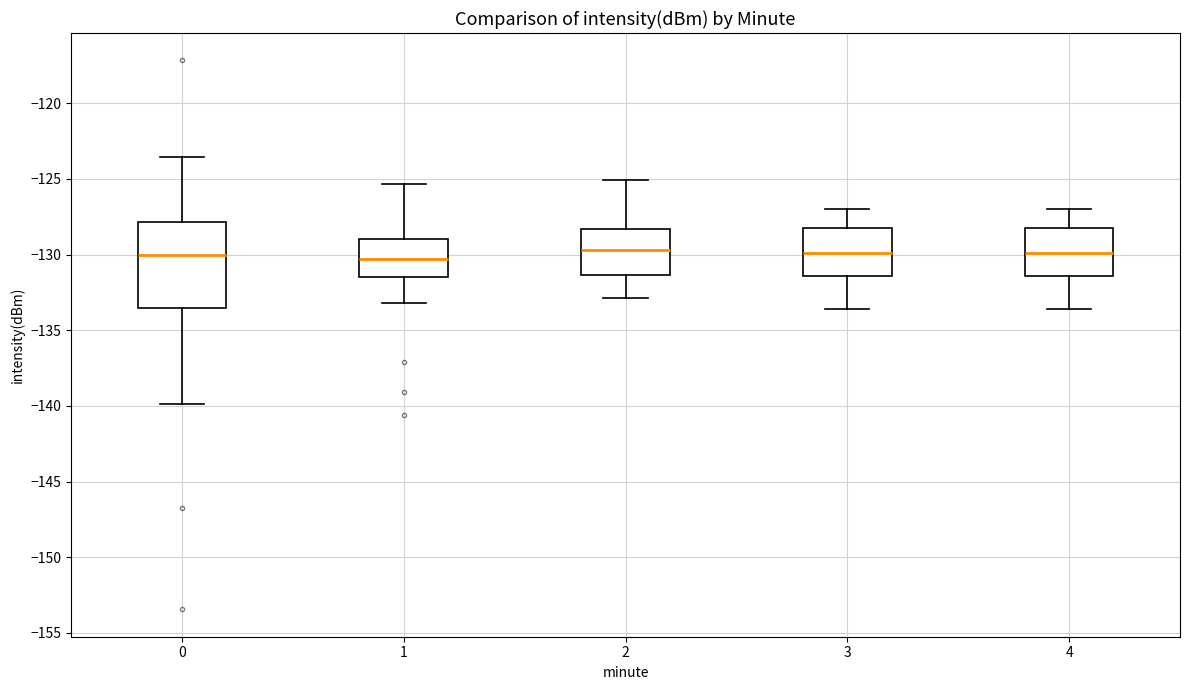

Comparing the boxes themselves (not the whiskers), which one is the tallest?

0